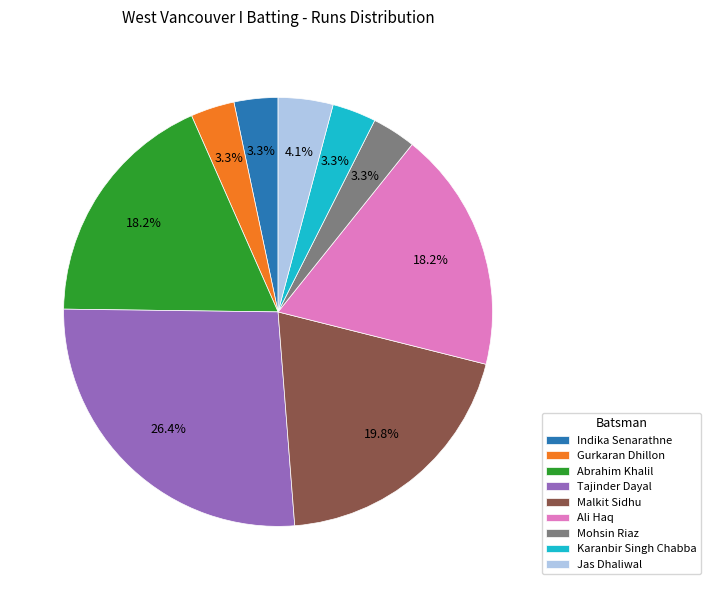

What percentage do Indika Senarathne and Abrahim Khalil together represent?

21.5%